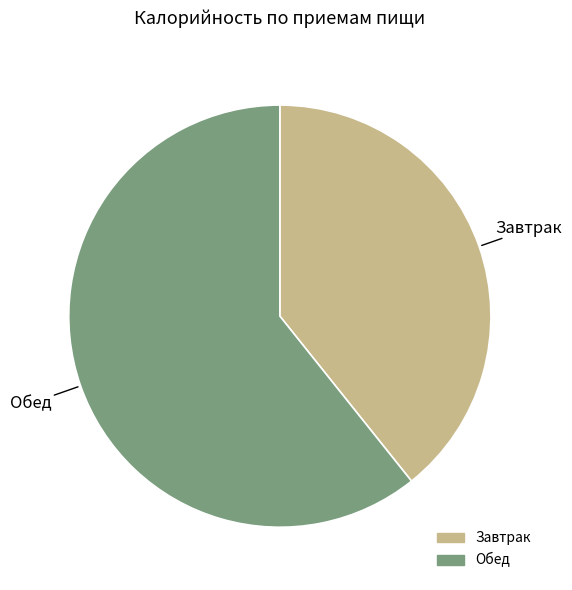

What is the smallest slice in the pie chart?

Завтрак